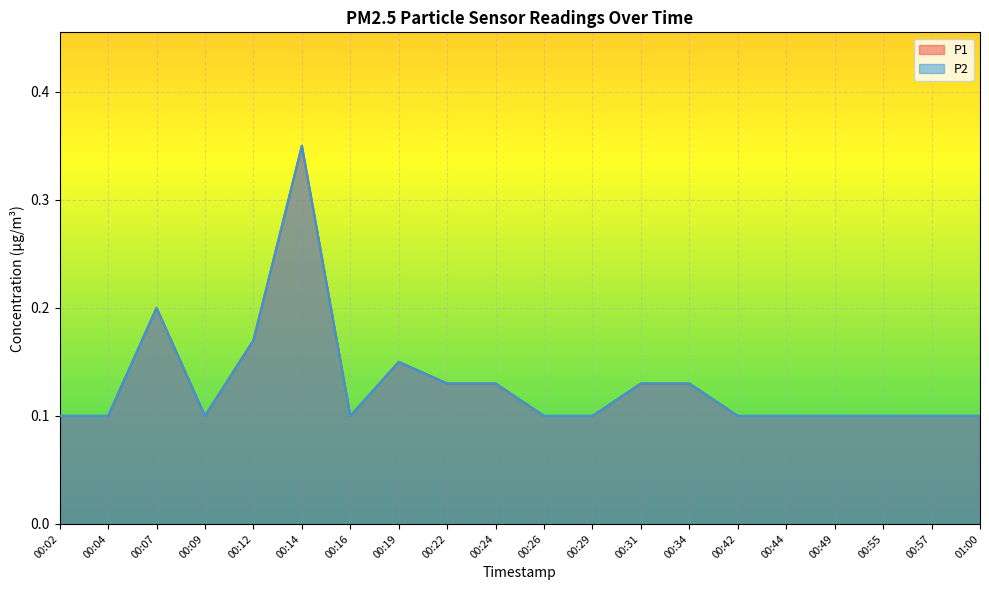

What is the total value across all series at 00:09?

0.2